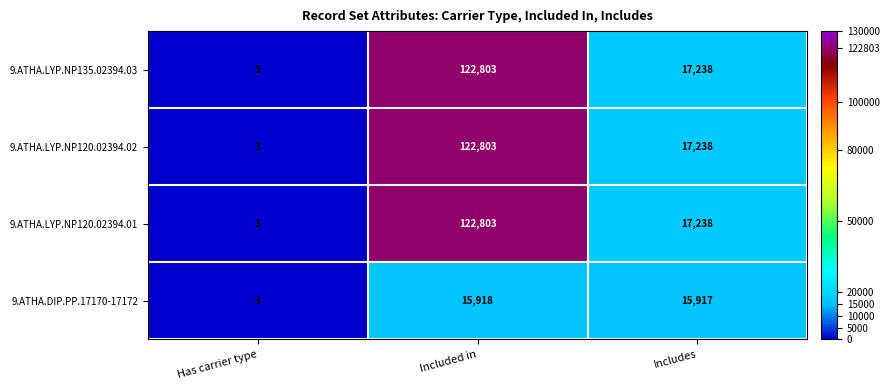

What is the greatest value displayed?

122803